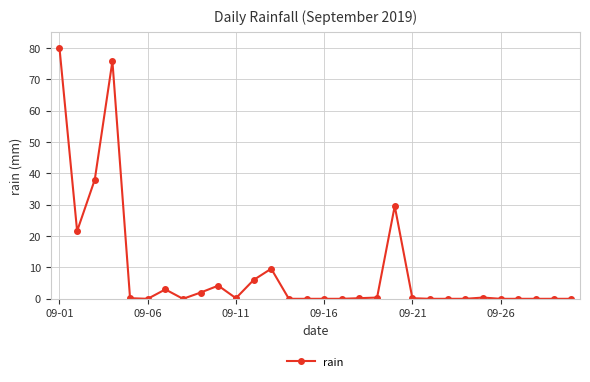

True or false: there are more than 1 points higher than both neighbors.

True